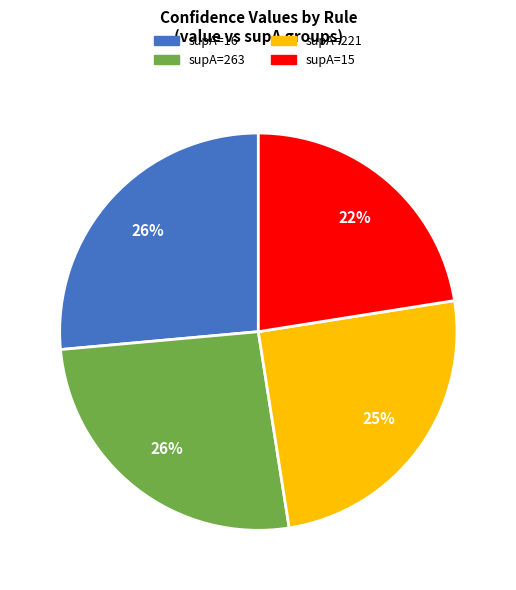

How many slices are in this pie chart?

4